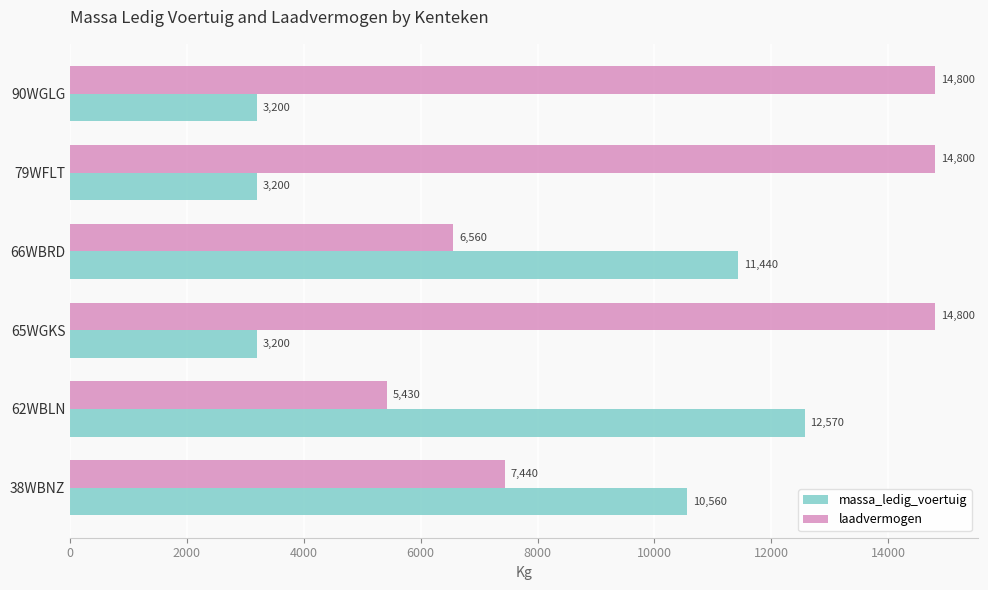

List the series in order of their overall mean, highest first.

laadvermogen, massa_ledig_voertuig